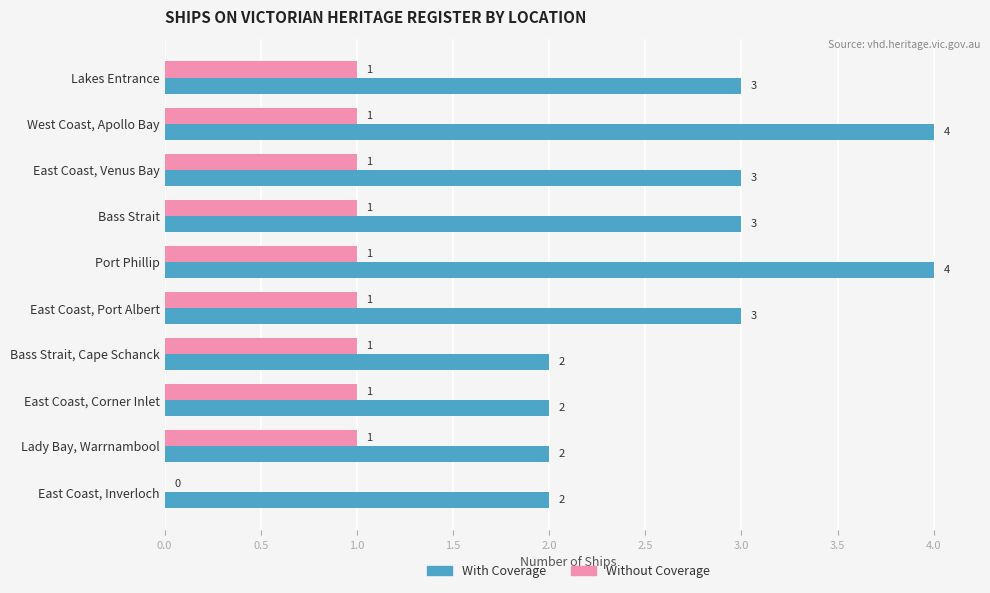

The value of Without Coverage at Bass Strait, Cape Schanck is 2. True or false?

False